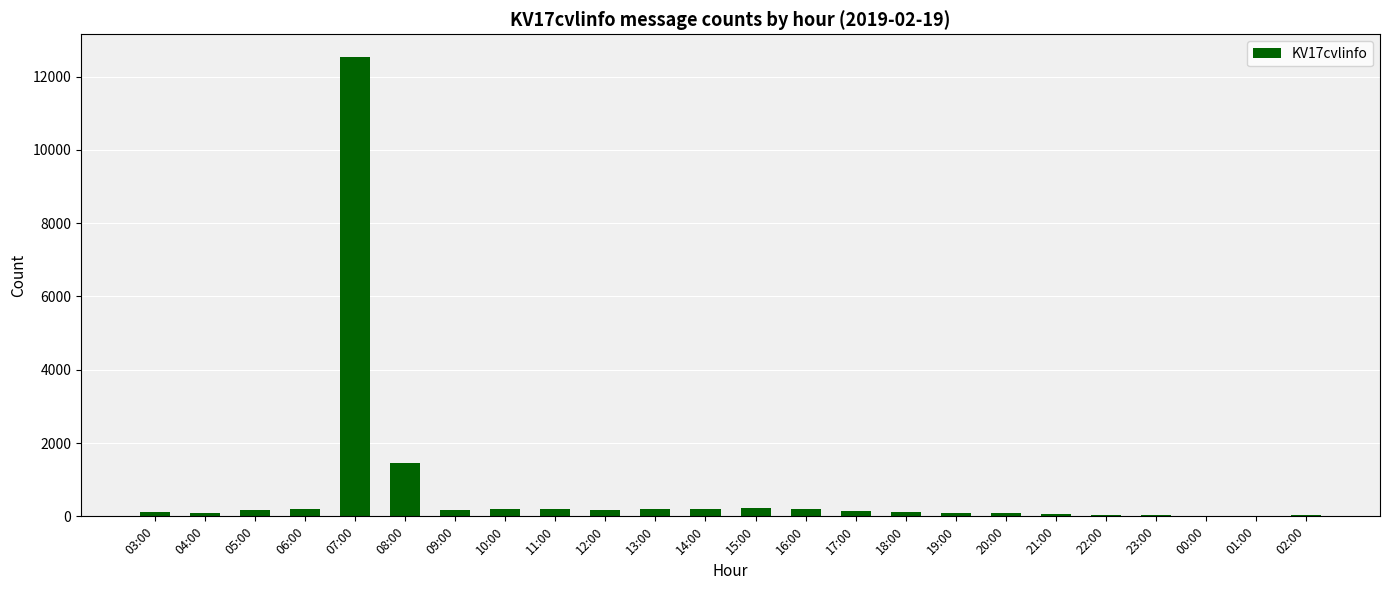

True or false: the data shows 1 at 01:00.

True